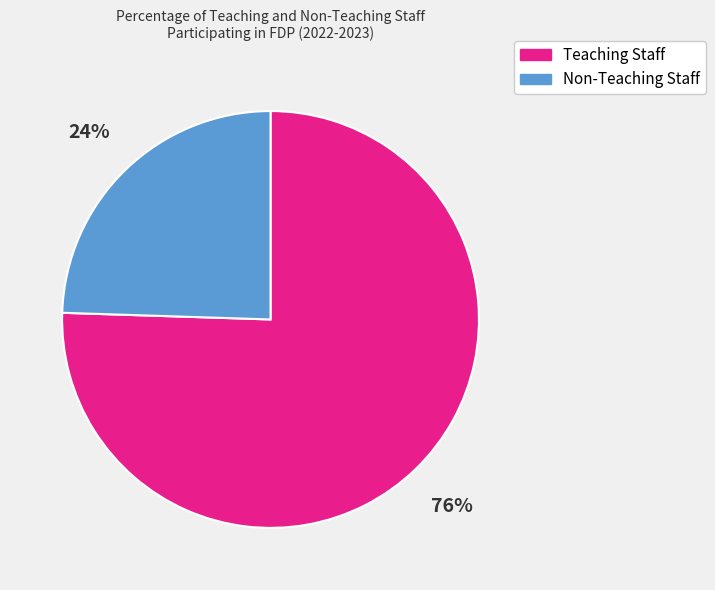

How many slices are in this pie chart?

2